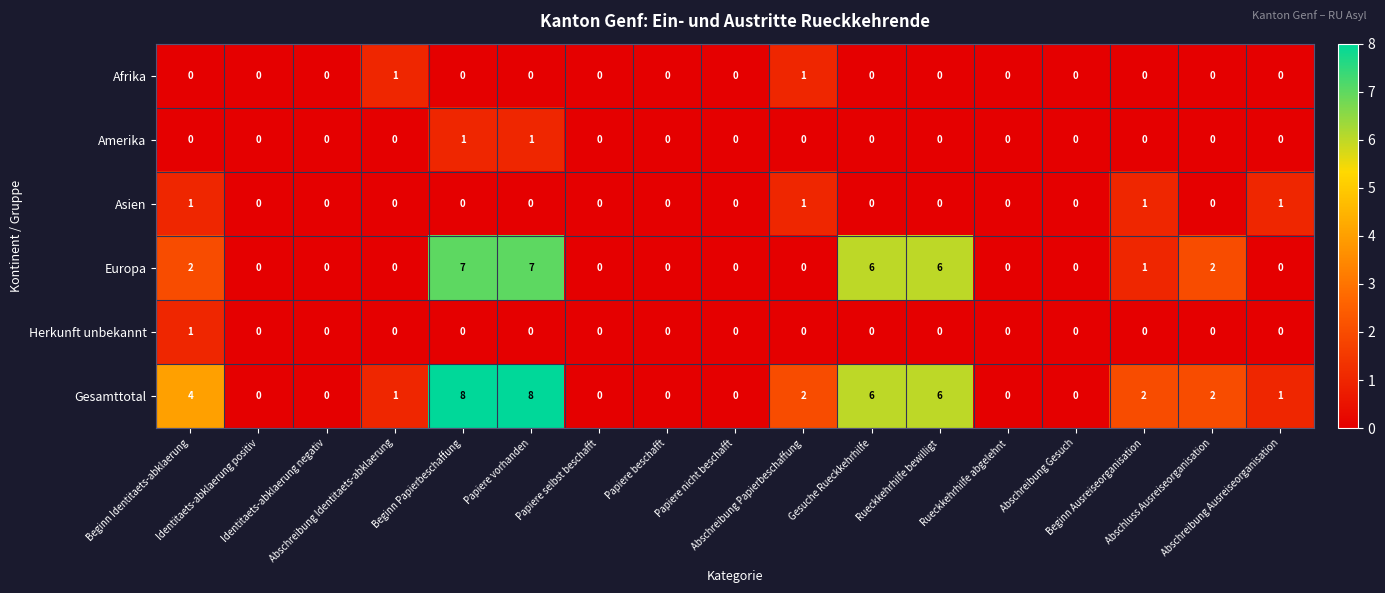

Which series changed the most between Rueckkehrhilfe bewilligt and Abschreibung Ausreiseorganisation?

Europa